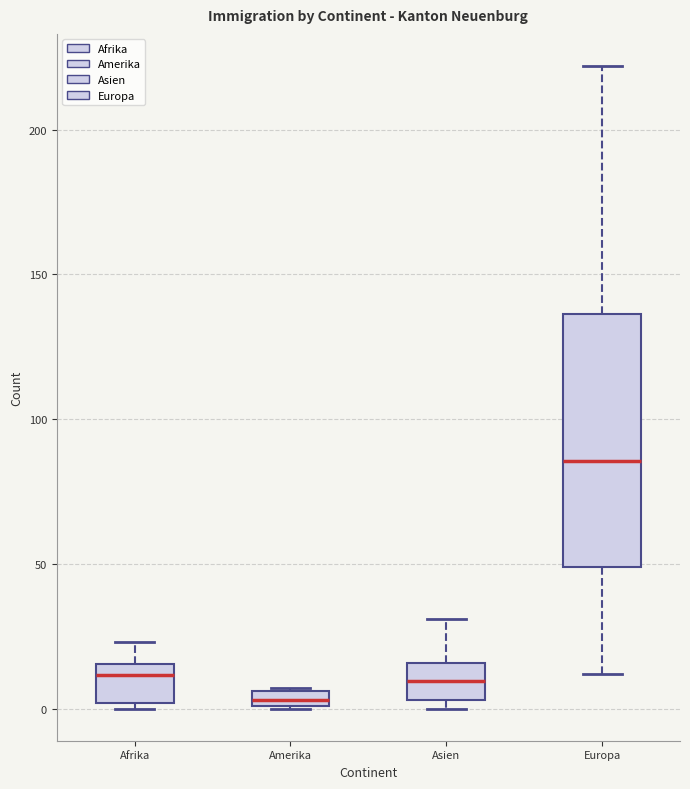

Which box's median line is the lowest?

Amerika